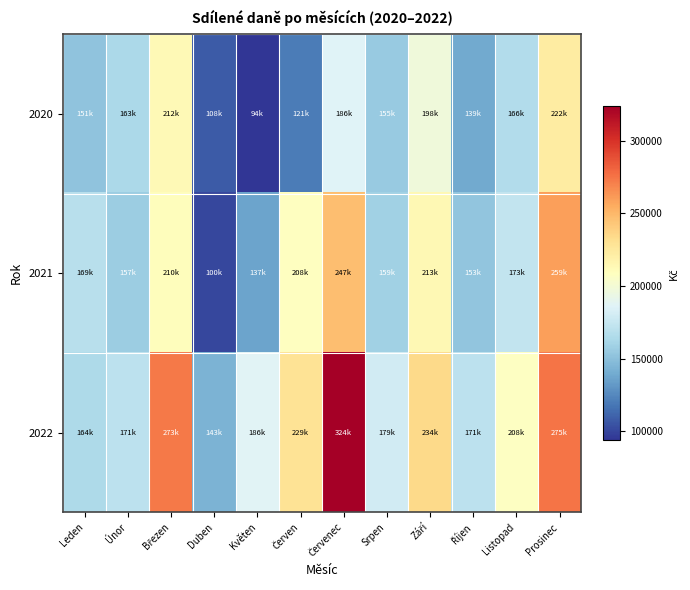

Which series has the largest range (max minus min)?

2022